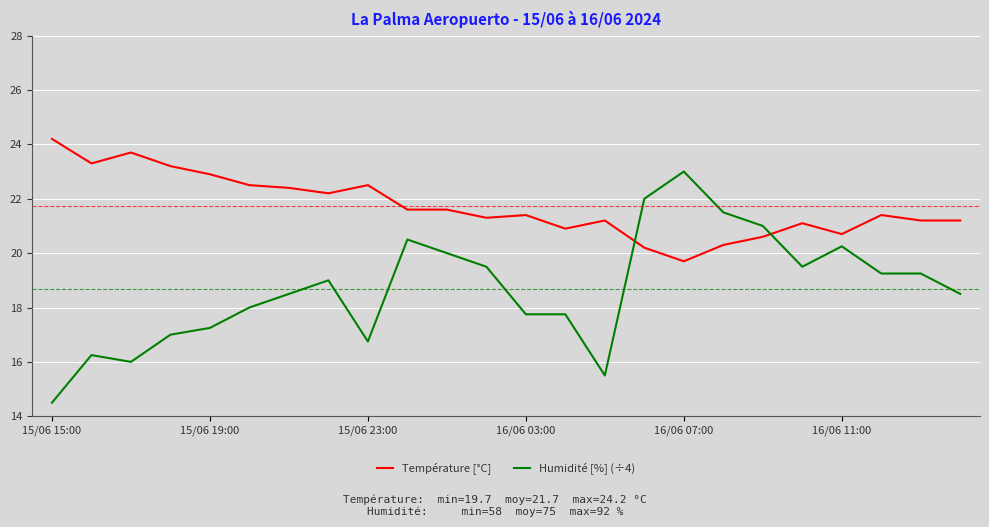

List the series in order of their peak value, highest first.

Température [°C], Humidité [%] (÷4)